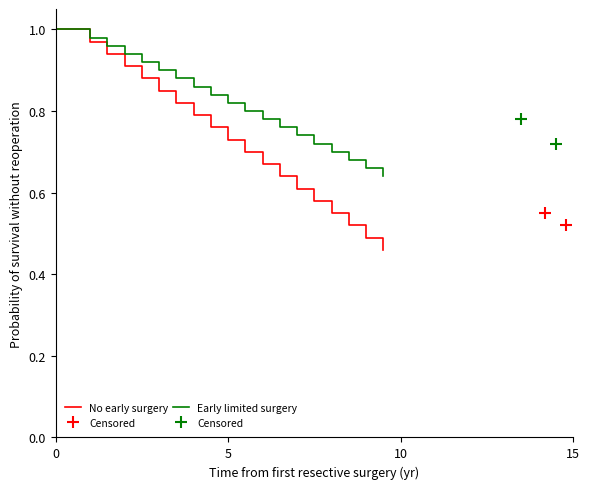

What is the difference between the maximum and minimum values in the Early limited surgery series?

0.4